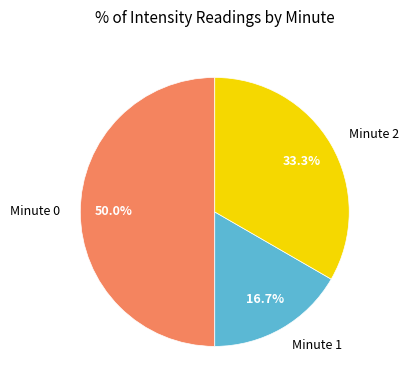

How many slices are in this pie chart?

3